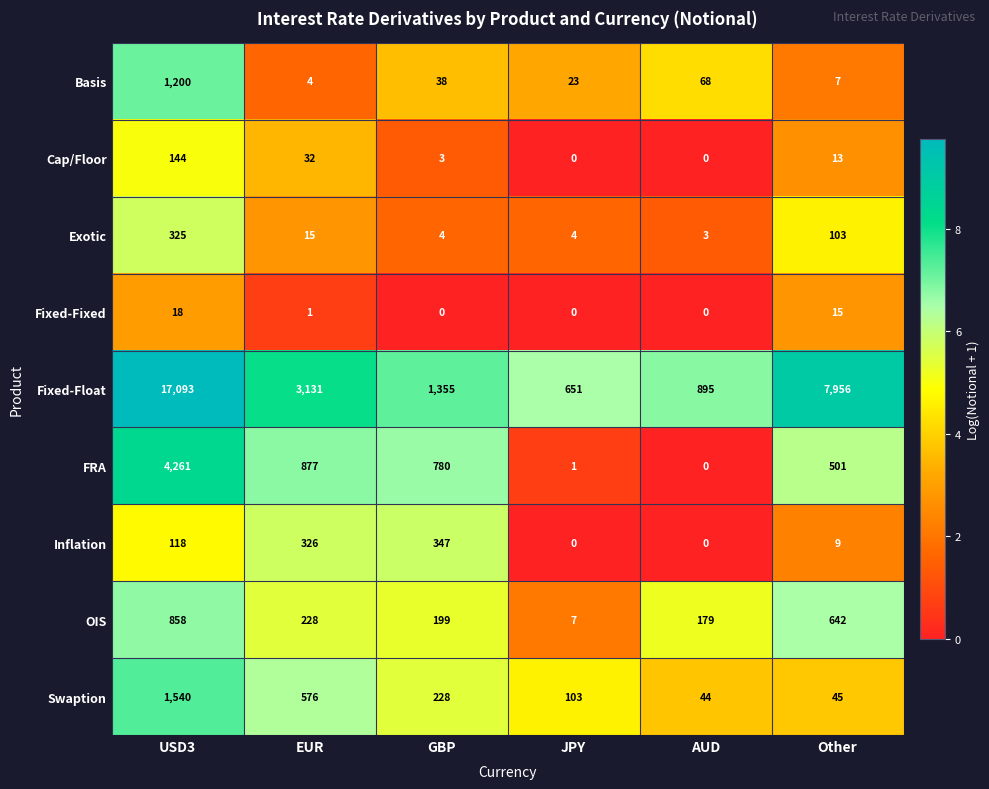

At which label does Exotic reach its peak?

USD3